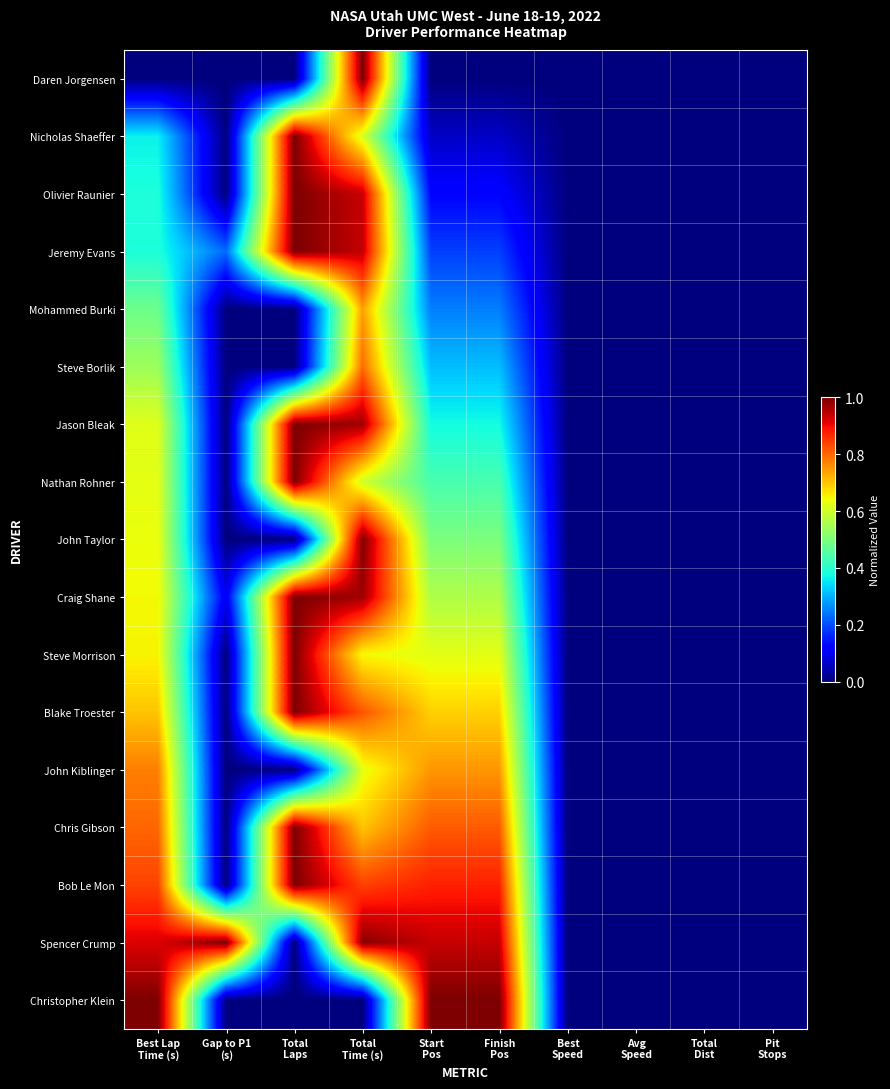

Reading left to right, what are all the values shown in this chart?

Daren Jorgensen: Best Lap
Time (s)=0.0	Gap to P1
(s)=0.0	Total
Laps=0.0	Total
Time (s)=1.0	Start
Pos=0.0	Finish
Pos=0.0	Best
Speed=0.0	Avg
Speed=0.0	Total
Dist=0.0	Pit
Stops=0.0
Nicholas Shaeffer: Best Lap
Time (s)=0.4	Gap to P1
(s)=0.0	Total
Laps=1.0	Total
Time (s)=0.6	Start
Pos=0.1	Finish
Pos=0.1	Best
Speed=0.0	Avg
Speed=0.0	Total
Dist=0.0	Pit
Stops=0.0
Olivier Raunier: Best Lap
Time (s)=0.4	Gap to P1
(s)=0.0	Total
Laps=1.0	Total
Time (s)=0.9	Start
Pos=0.1	Finish
Pos=0.1	Best
Speed=0.0	Avg
Speed=0.0	Total
Dist=0.0	Pit
Stops=0.0
Jeremy Evans: Best Lap
Time (s)=0.4	Gap to P1
(s)=0.2	Total
Laps=1.0	Total
Time (s)=0.9	Start
Pos=0.2	Finish
Pos=0.2	Best
Speed=0.0	Avg
Speed=0.0	Total
Dist=0.0	Pit
Stops=0.0
Mohammed Burki: Best Lap
Time (s)=0.5	Gap to P1
(s)=0.0	Total
Laps=0.0	Total
Time (s)=0.7	Start
Pos=0.2	Finish
Pos=0.2	Best
Speed=0.0	Avg
Speed=0.0	Total
Dist=0.0	Pit
Stops=0.0
Steve Borlik: Best Lap
Time (s)=0.5	Gap to P1
(s)=0.0	Total
Laps=0.0	Total
Time (s)=0.8	Start
Pos=0.3	Finish
Pos=0.3	Best
Speed=0.0	Avg
Speed=0.0	Total
Dist=0.0	Pit
Stops=0.0
Jason Bleak: Best Lap
Time (s)=0.6	Gap to P1
(s)=0.0	Total
Laps=1.0	Total
Time (s)=1.0	Start
Pos=0.4	Finish
Pos=0.4	Best
Speed=0.0	Avg
Speed=0.0	Total
Dist=0.0	Pit
Stops=0.0
Nathan Rohner: Best Lap
Time (s)=0.6	Gap to P1
(s)=0.0	Total
Laps=1.0	Total
Time (s)=0.6	Start
Pos=0.4	Finish
Pos=0.4	Best
Speed=0.0	Avg
Speed=0.0	Total
Dist=0.0	Pit
Stops=0.0
John Taylor: Best Lap
Time (s)=0.6	Gap to P1
(s)=0.0	Total
Laps=0.0	Total
Time (s)=1.0	Start
Pos=0.5	Finish
Pos=0.5	Best
Speed=0.0	Avg
Speed=0.0	Total
Dist=0.0	Pit
Stops=0.0
Craig Shane: Best Lap
Time (s)=0.6	Gap to P1
(s)=0.1	Total
Laps=1.0	Total
Time (s)=1.0	Start
Pos=0.6	Finish
Pos=0.6	Best
Speed=0.0	Avg
Speed=0.0	Total
Dist=0.0	Pit
Stops=0.0
Steve Morrison: Best Lap
Time (s)=0.7	Gap to P1
(s)=0.0	Total
Laps=1.0	Total
Time (s)=0.6	Start
Pos=0.6	Finish
Pos=0.6	Best
Speed=0.0	Avg
Speed=0.0	Total
Dist=0.0	Pit
Stops=0.0
Blake Troester: Best Lap
Time (s)=0.7	Gap to P1
(s)=0.0	Total
Laps=1.0	Total
Time (s)=0.8	Start
Pos=0.7	Finish
Pos=0.7	Best
Speed=0.0	Avg
Speed=0.0	Total
Dist=0.0	Pit
Stops=0.0
John Kiblinger: Best Lap
Time (s)=0.8	Gap to P1
(s)=0.0	Total
Laps=0.0	Total
Time (s)=0.6	Start
Pos=0.8	Finish
Pos=0.8	Best
Speed=0.0	Avg
Speed=0.0	Total
Dist=0.0	Pit
Stops=0.0
Chris Gibson: Best Lap
Time (s)=0.8	Gap to P1
(s)=0.0	Total
Laps=1.0	Total
Time (s)=0.7	Start
Pos=0.8	Finish
Pos=0.8	Best
Speed=0.0	Avg
Speed=0.0	Total
Dist=0.0	Pit
Stops=0.0
Bob Le Mon: Best Lap
Time (s)=0.8	Gap to P1
(s)=0.0	Total
Laps=1.0	Total
Time (s)=0.8	Start
Pos=0.9	Finish
Pos=0.9	Best
Speed=0.0	Avg
Speed=0.0	Total
Dist=0.0	Pit
Stops=0.0
Spencer Crump: Best Lap
Time (s)=0.9	Gap to P1
(s)=1.0	Total
Laps=0.0	Total
Time (s)=1.0	Start
Pos=0.9	Finish
Pos=0.9	Best
Speed=0.0	Avg
Speed=0.0	Total
Dist=0.0	Pit
Stops=0.0
Christopher Klein: Best Lap
Time (s)=1.0	Gap to P1
(s)=0.0	Total
Laps=0.0	Total
Time (s)=0.0	Start
Pos=1.0	Finish
Pos=1.0	Best
Speed=0.0	Avg
Speed=0.0	Total
Dist=0.0	Pit
Stops=0.0